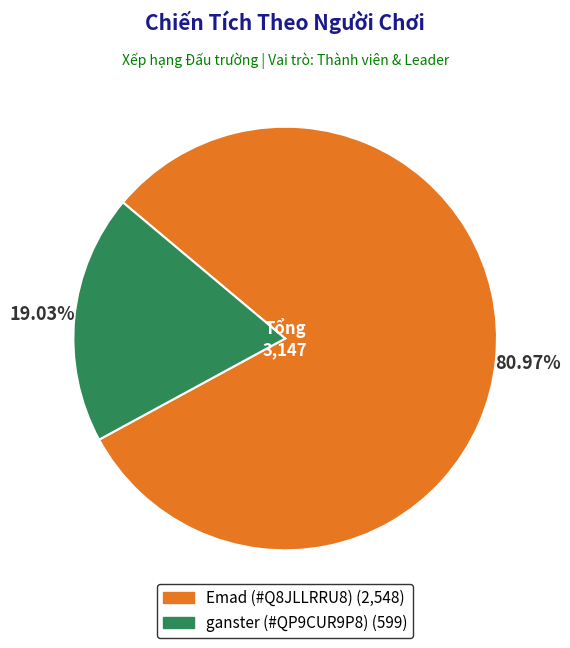

Does Emad (#Q8JLLRRU8) represent more than half of the total?

Yes